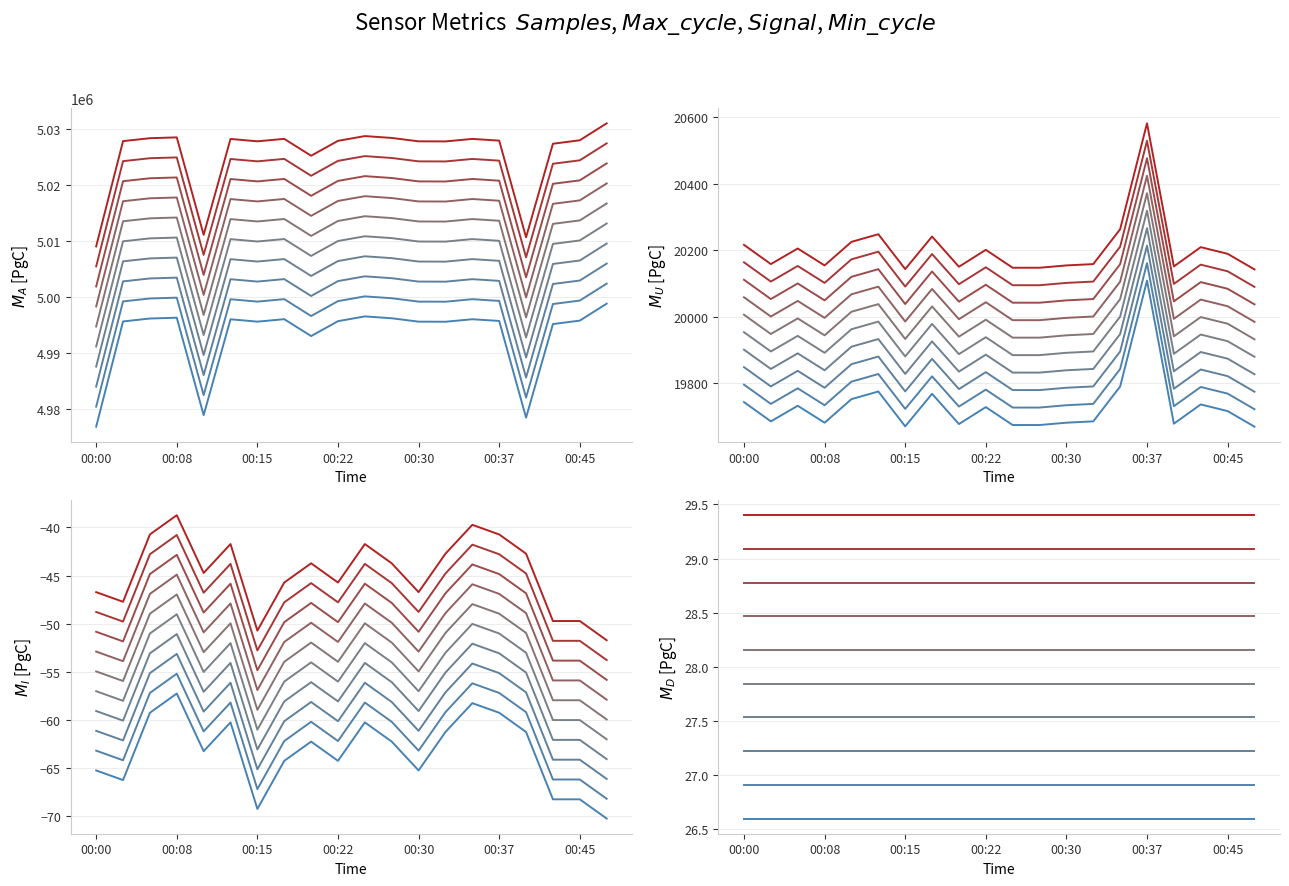

Which category has the lowest value in the Signal series?

19